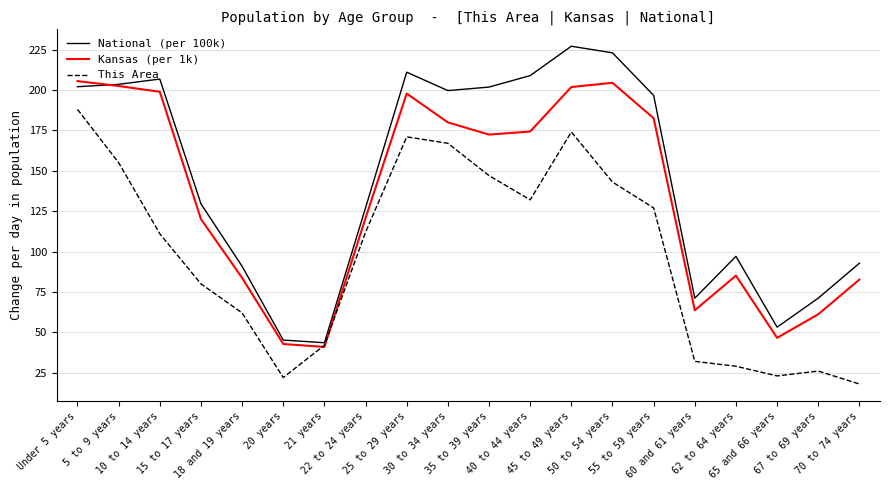

Rank the series by their average value, from highest to lowest.

National (per 100k), Kansas (per 1k), This Area